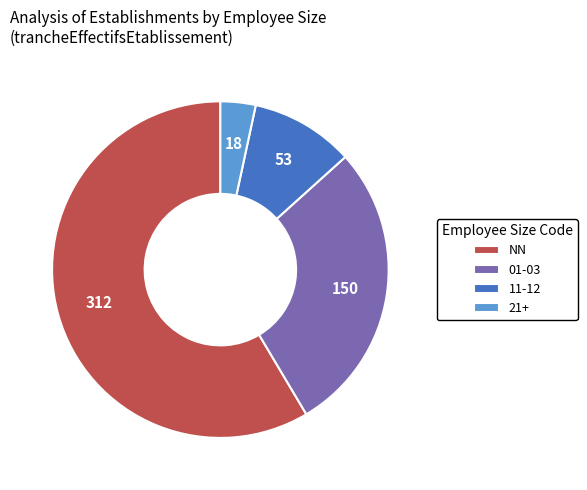

The 01-03 slice represents 40% of the pie. True or false?

False